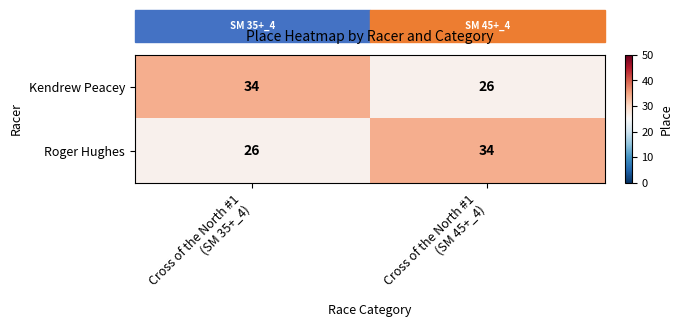

What is the sum of all Roger Hughes values?

60